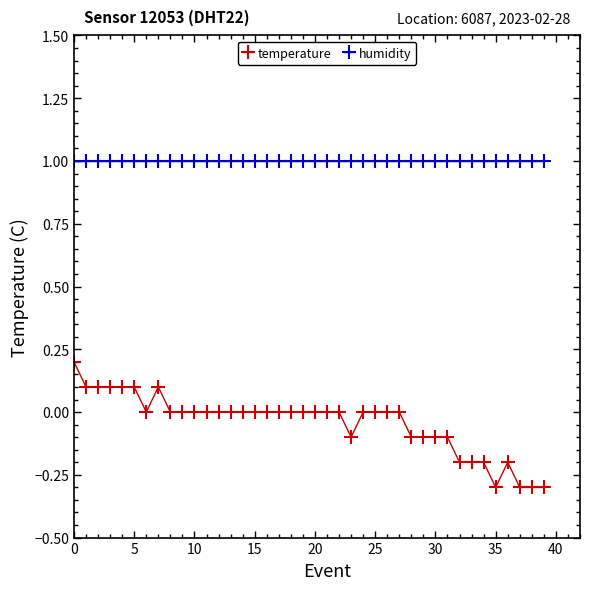

How many temperature values are between 0 and 1?

27